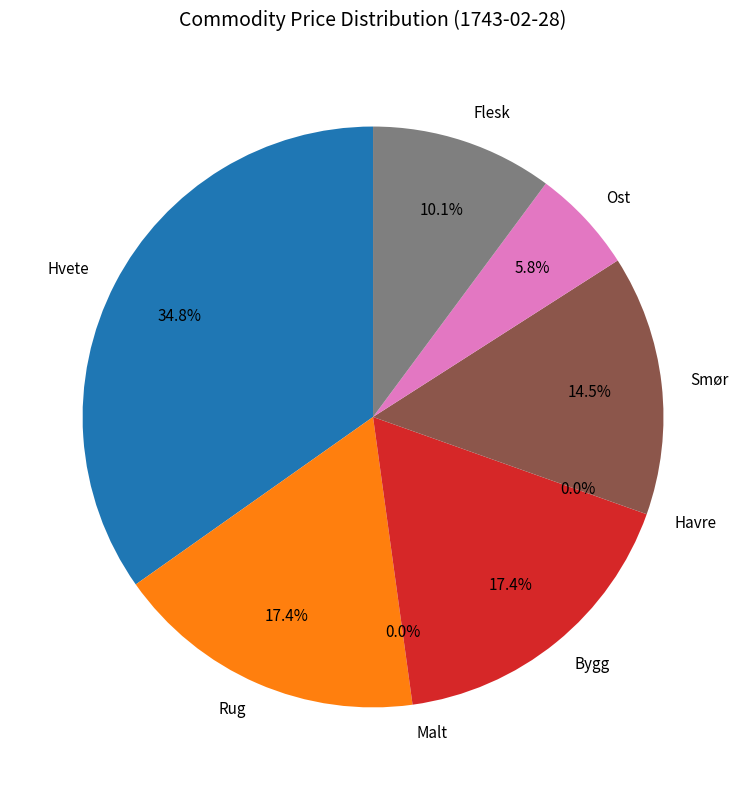

Count the number of slices in the pie.

8